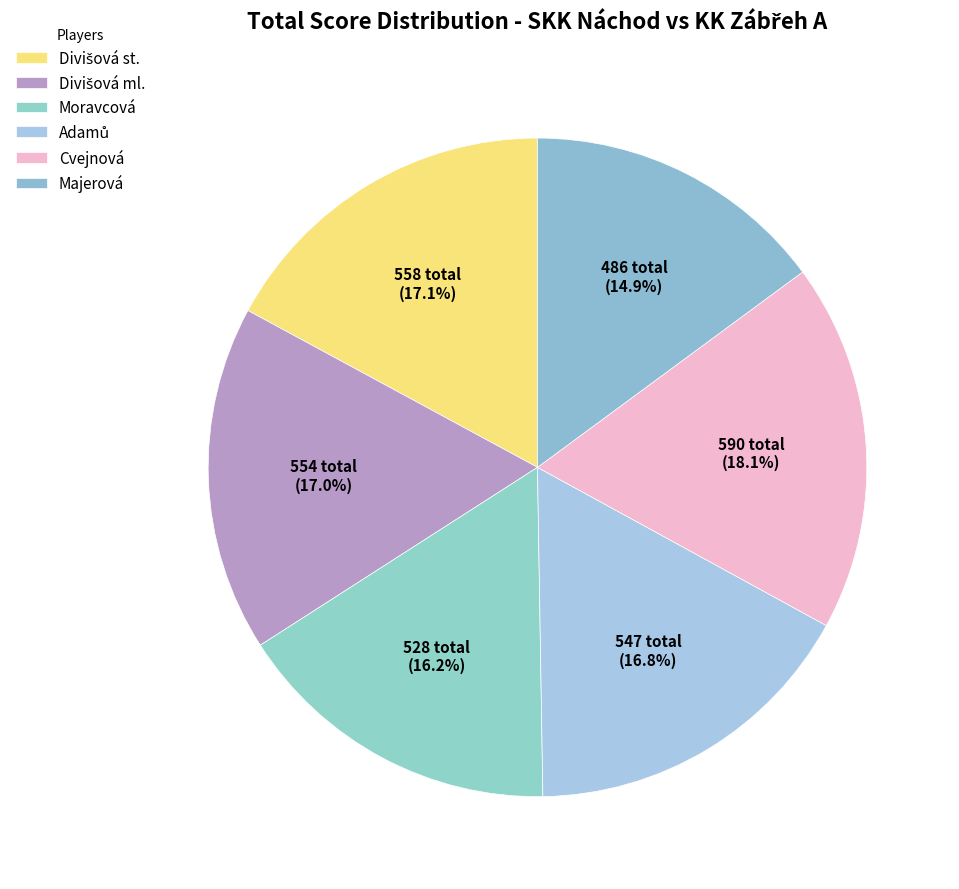

What percentage is NOT represented by Majerová?

85.1%